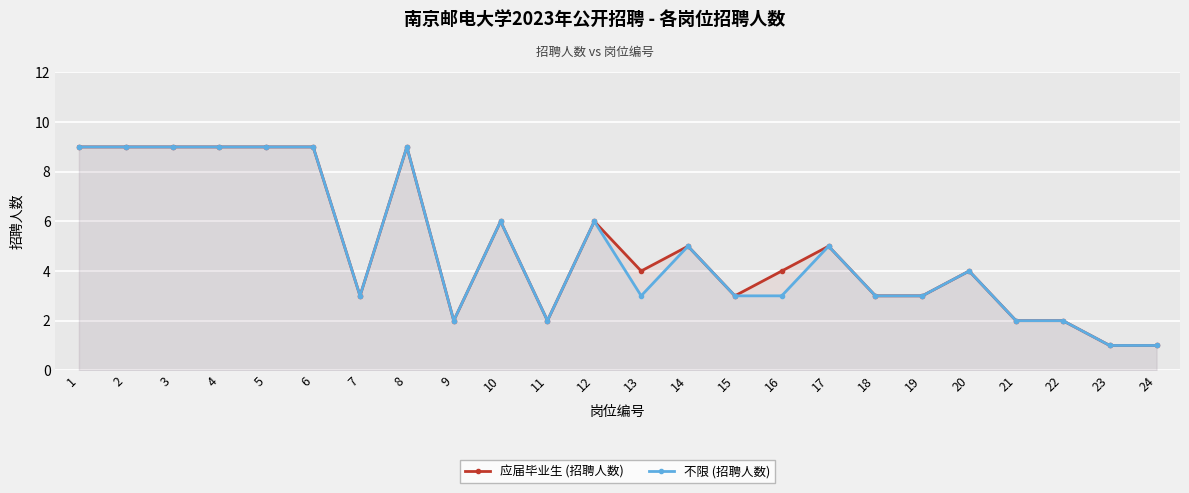

Reading left to right, transcribe all the data shown in this chart.

应届毕业生 (招聘人数): 1=9	2=9	3=9	4=9	5=9	6=9	7=3	8=9	9=2	10=6	11=2	12=6	13=4	14=5	15=3	16=4	17=5	18=3	19=3	20=4	21=2	22=2	23=1	24=1
不限 (招聘人数): 1=9	2=9	3=9	4=9	5=9	6=9	7=3	8=9	9=2	10=6	11=2	12=6	13=3	14=5	15=3	16=3	17=5	18=3	19=3	20=4	21=2	22=2	23=1	24=1